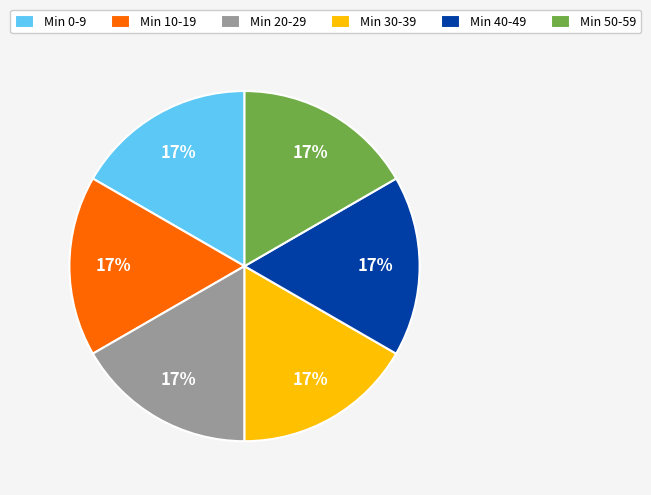

To the nearest percent, what percentage of the pie is Min 10-19?

17%